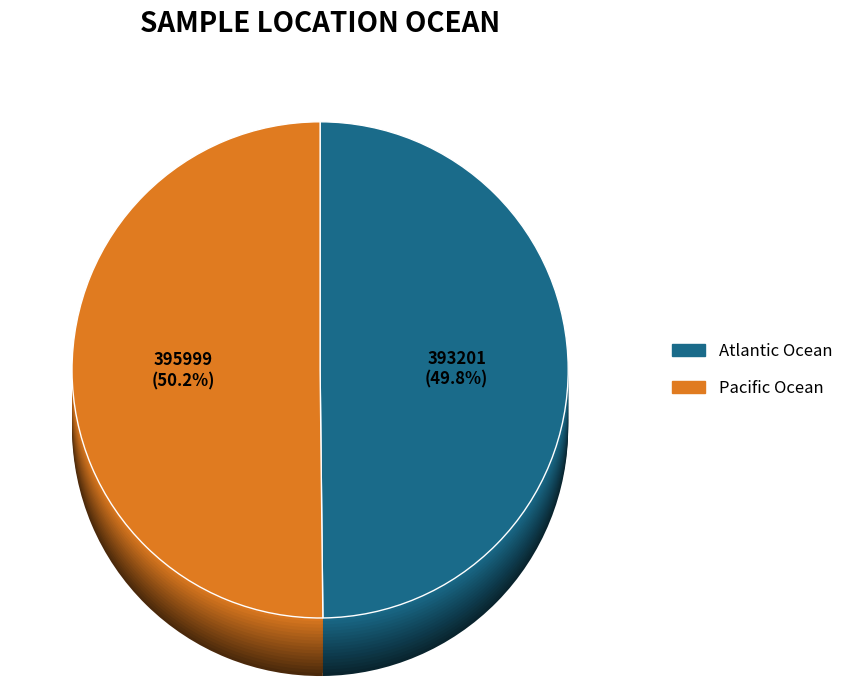

To the nearest percent, what is the average slice percentage?

50%